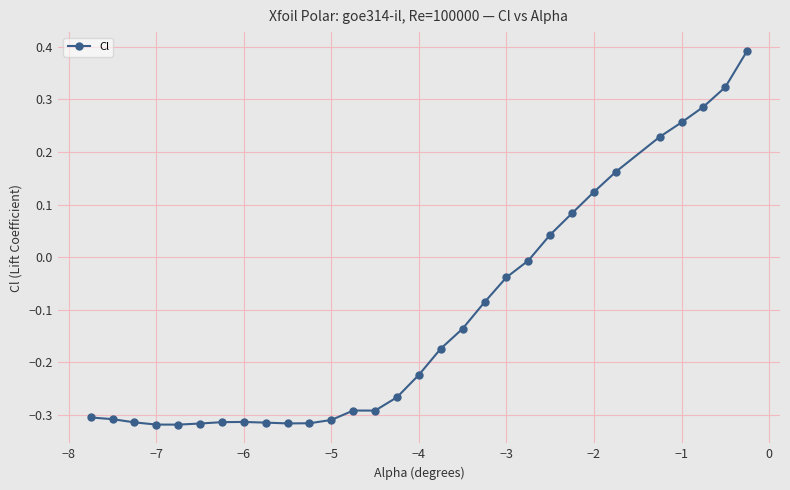

What is the sum of all values?

-3.4